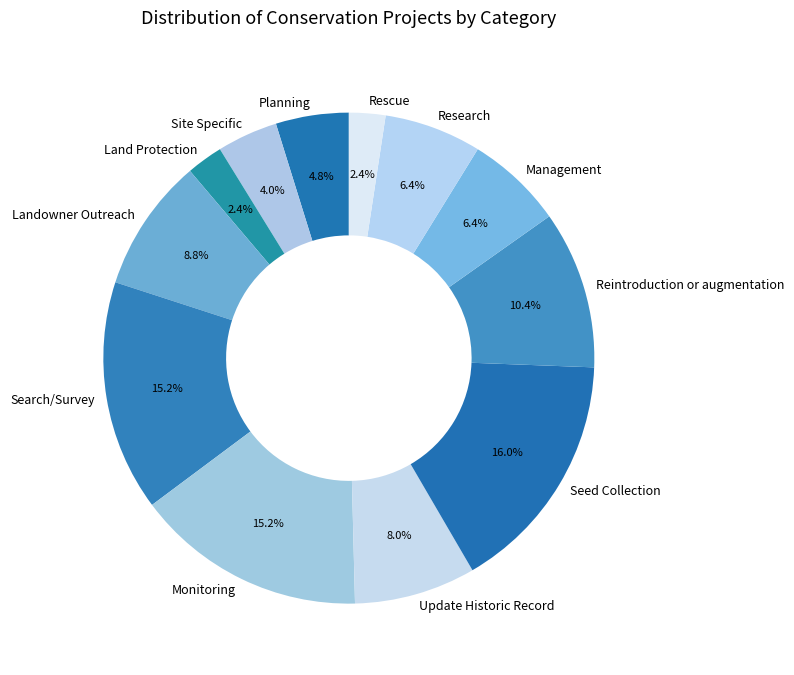

Does any single category account for the majority?

No